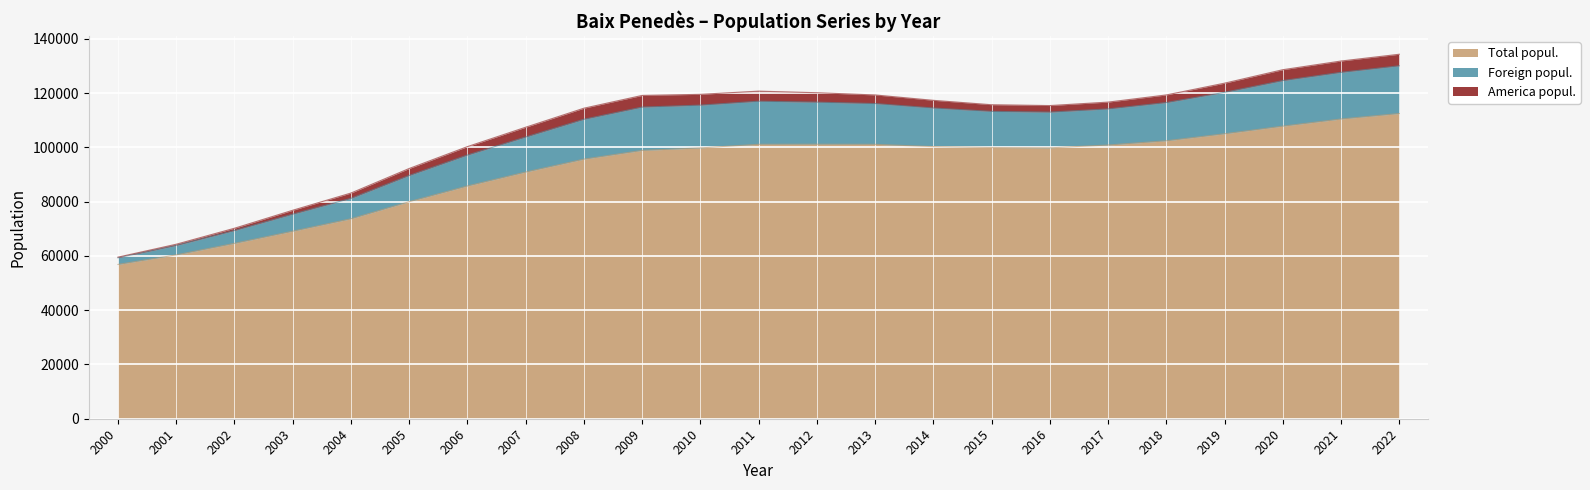

What is the maximum value for Total popul.?

112460